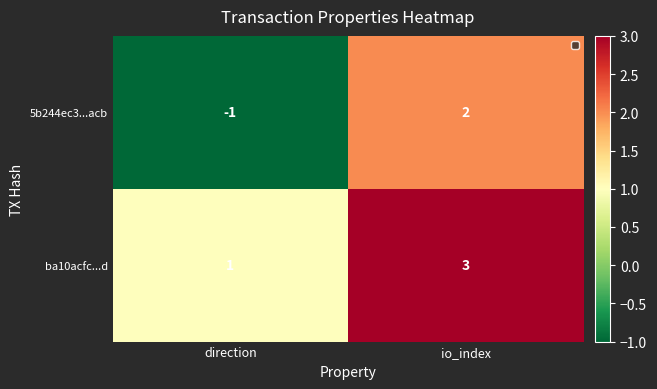

Between direction and io_index, which series saw the biggest shift?

5b244ec3...acb